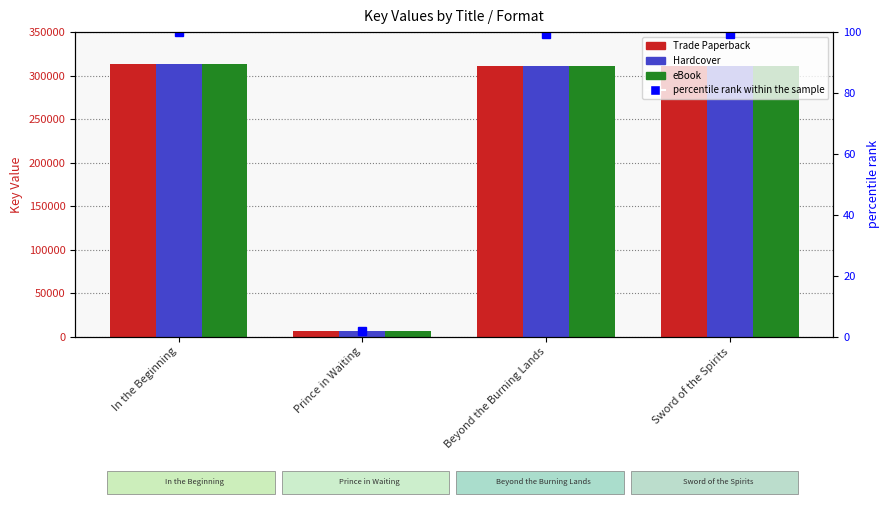

At how many categories does at least one series exceed 167601?

3